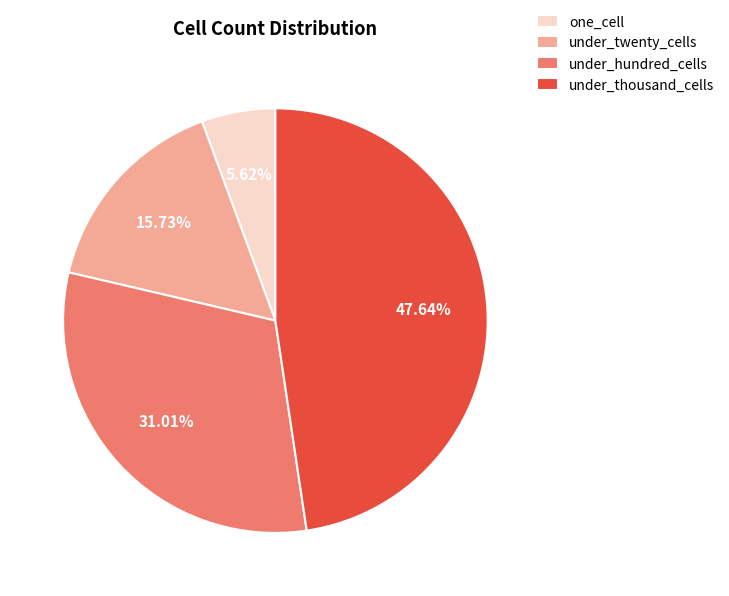

To the nearest percent, what percentage of the pie is under_hundred_cells?

31%